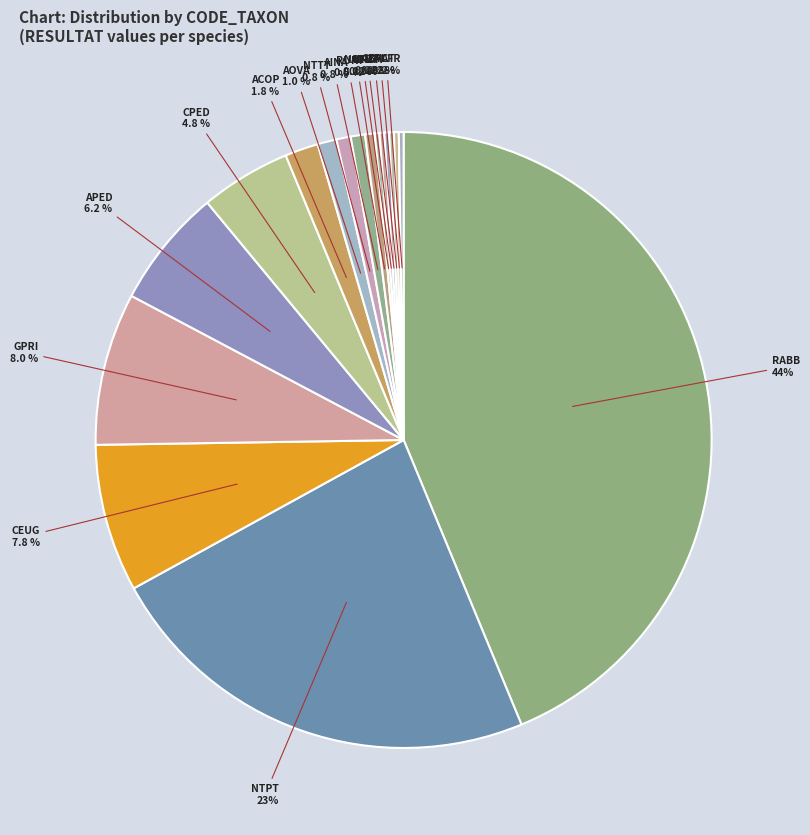

What percentage is the CEUG slice, to the nearest percent?

8%